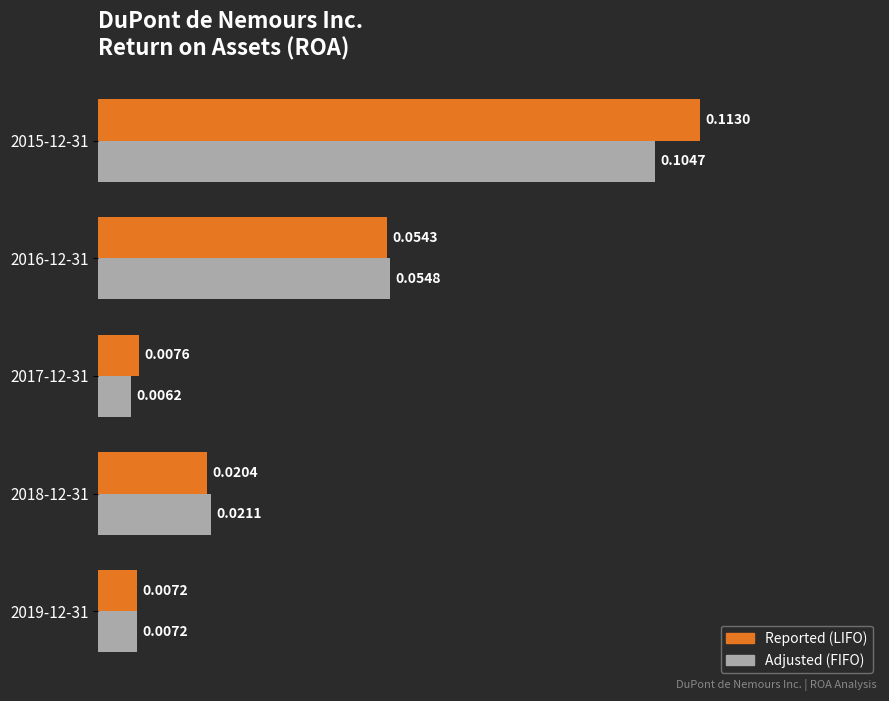

Is the value of Adjusted (FIFO) at 2017-12-31 greater than the value of Reported (LIFO) at 2018-12-31?

No